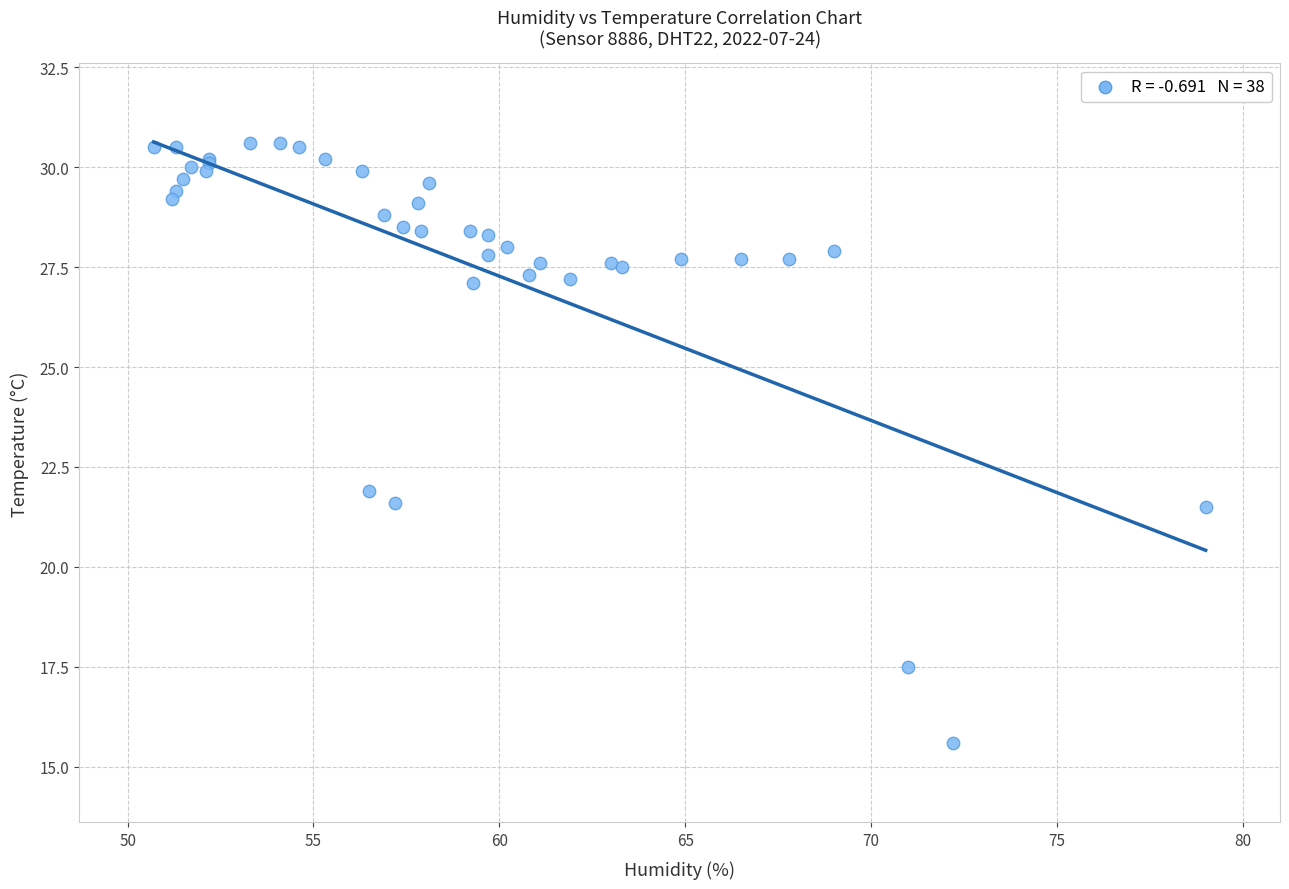

What Y value in the scatter plot is closest to 23?

21.9